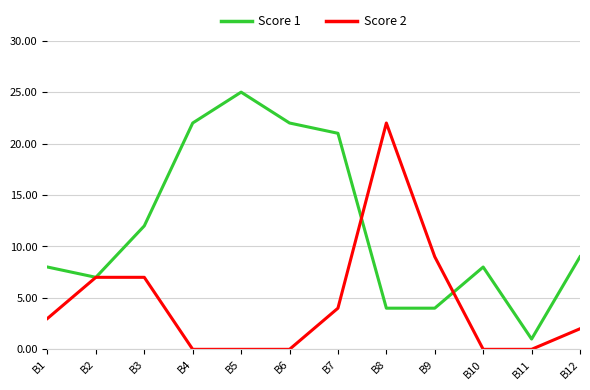

Which series changed the most between B4 and B11?

Score 1